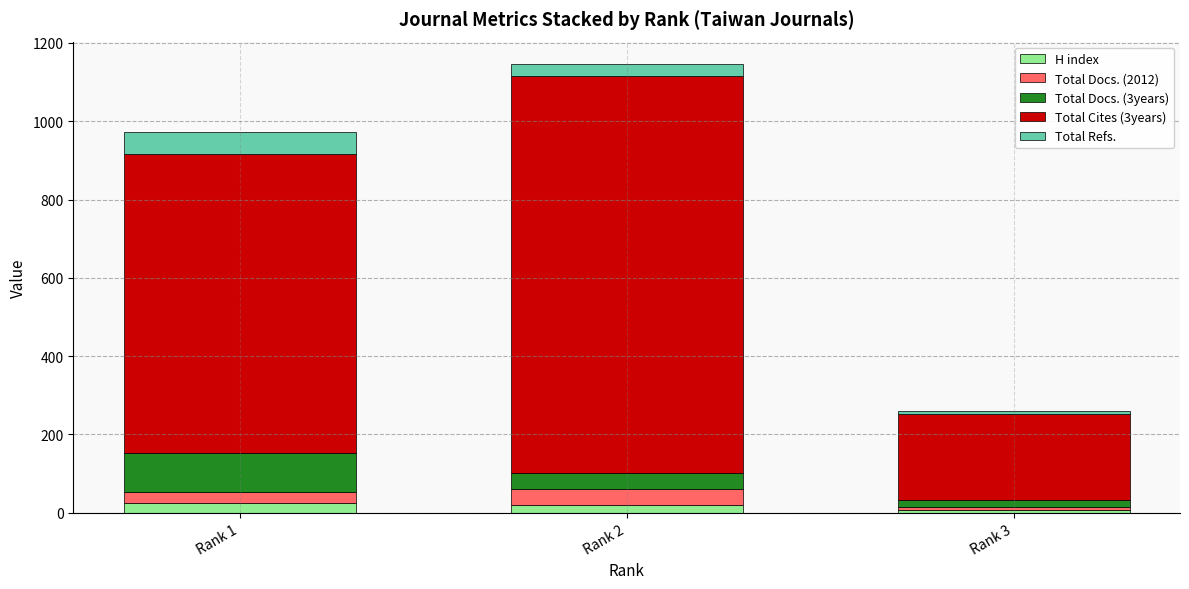

At which category is the sum across all series the highest?

Rank 2